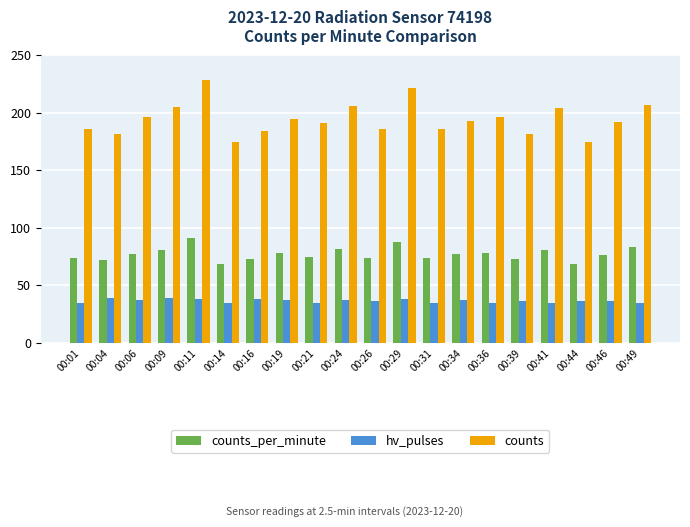

Is it true that counts equals 192 at 00:46?

True